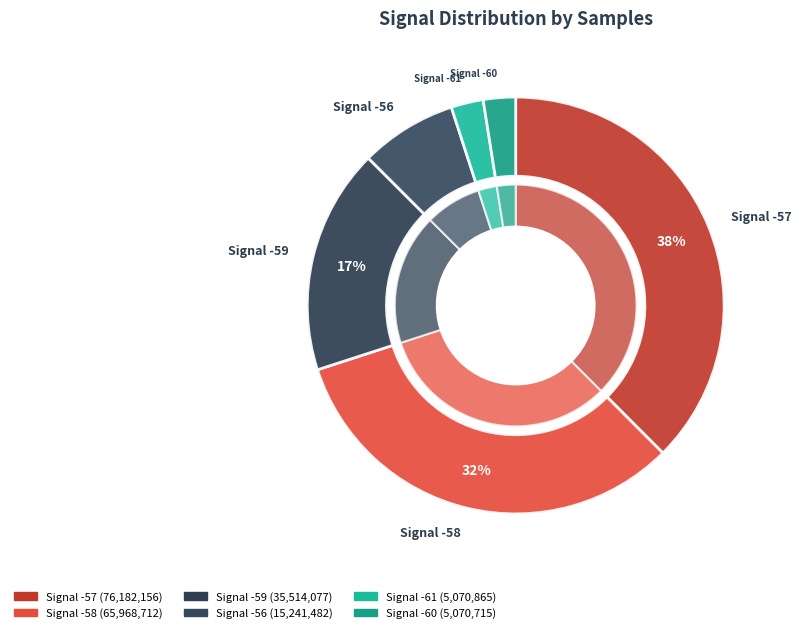

To the nearest percent, what is the average slice percentage?

8%